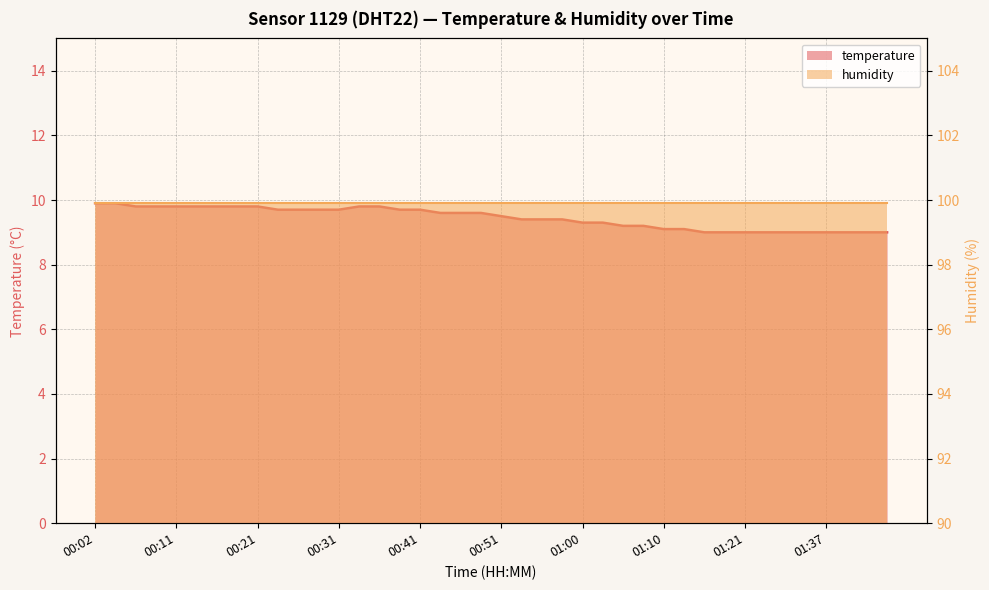

Is it true that the value at 00:46 is 2.5?

False